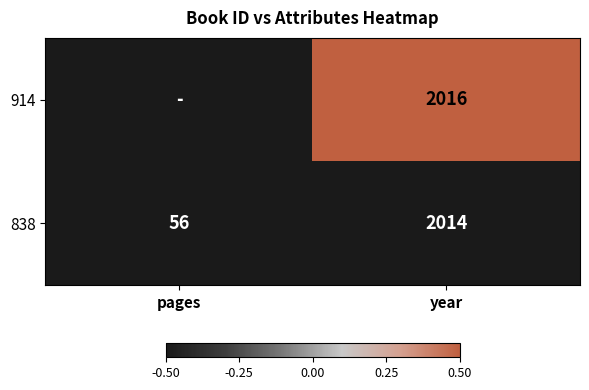

Rank the categories by 838 value from lowest to highest.

pages, year